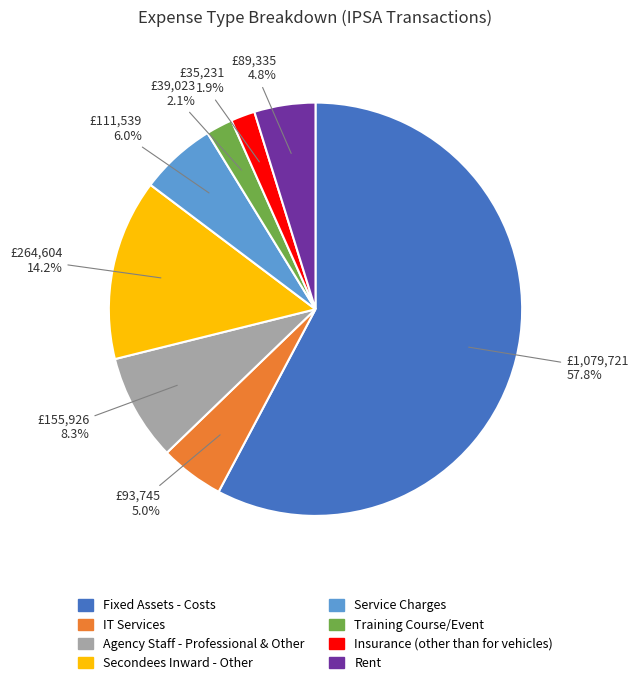

What is the ratio of the value at Service Charges to the value at Training Course/Event?

2.9